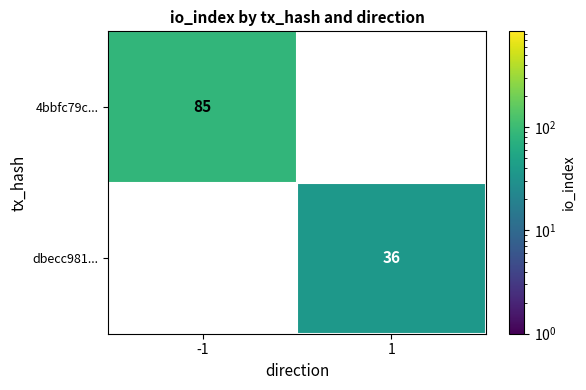

How many distinct data groups are displayed?

2